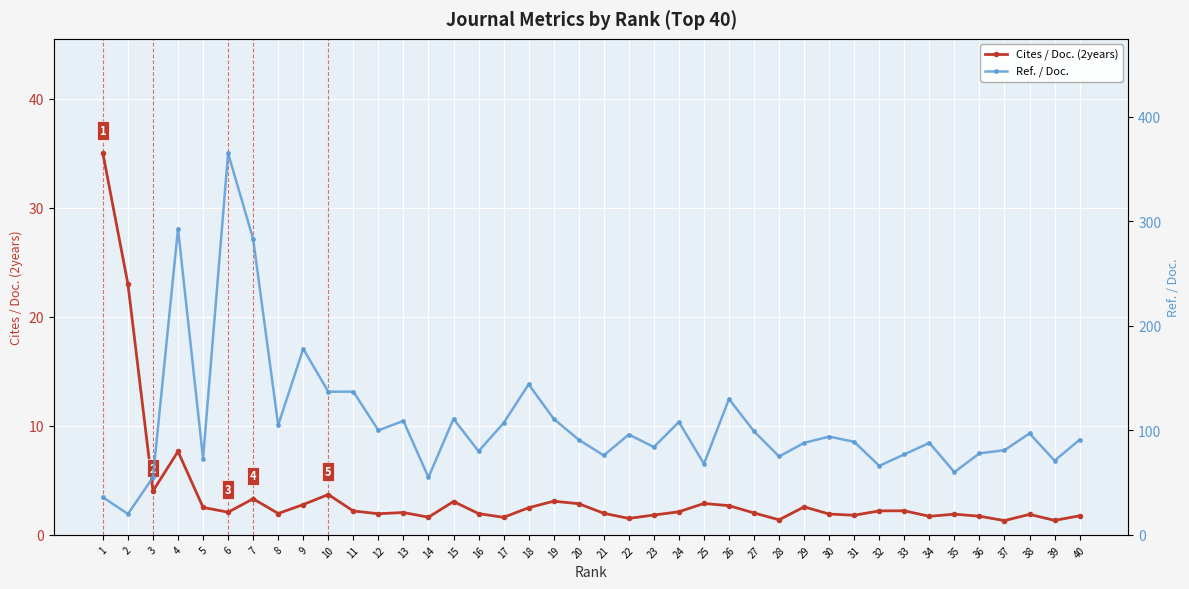

What is the value of the Ref. / Doc. point at the 14th from the left?

55.0